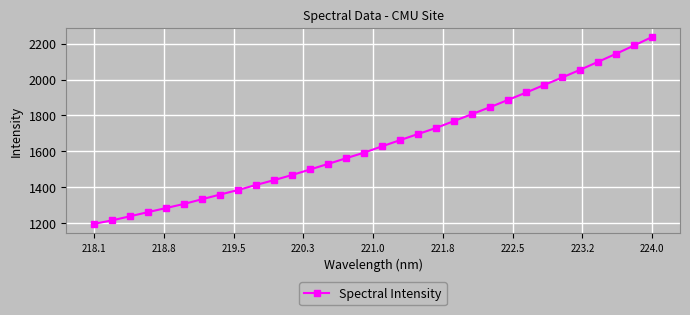

What is the value of the 32nd point from the left?

2237.4